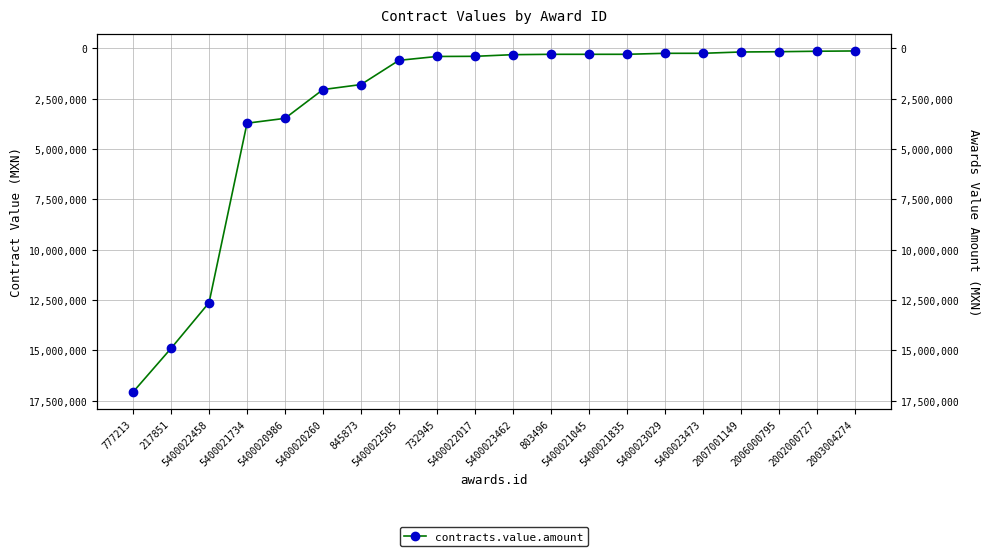

What is the ratio of the value at 217851 to the value at 5400021045?

49.7